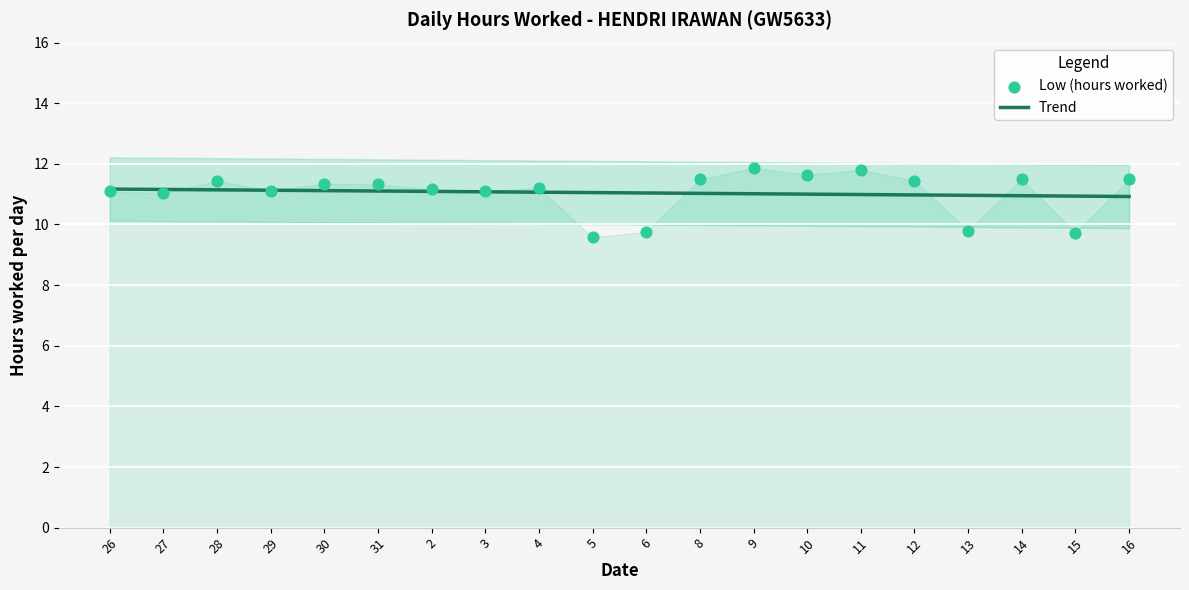

At how many categories does at least one series exceed 9?

20